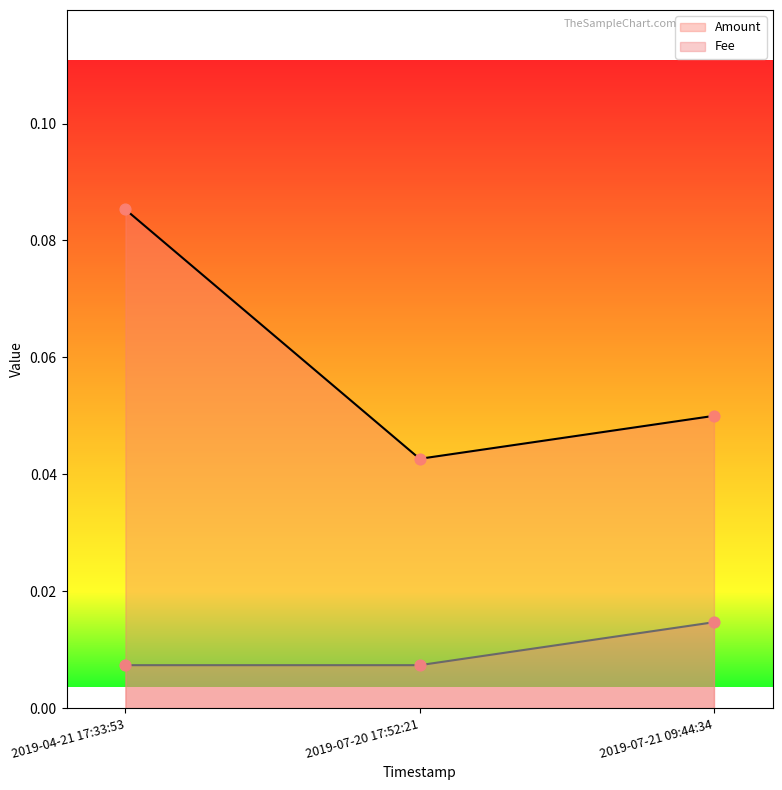

Which series has the largest total across all categories?

Amount